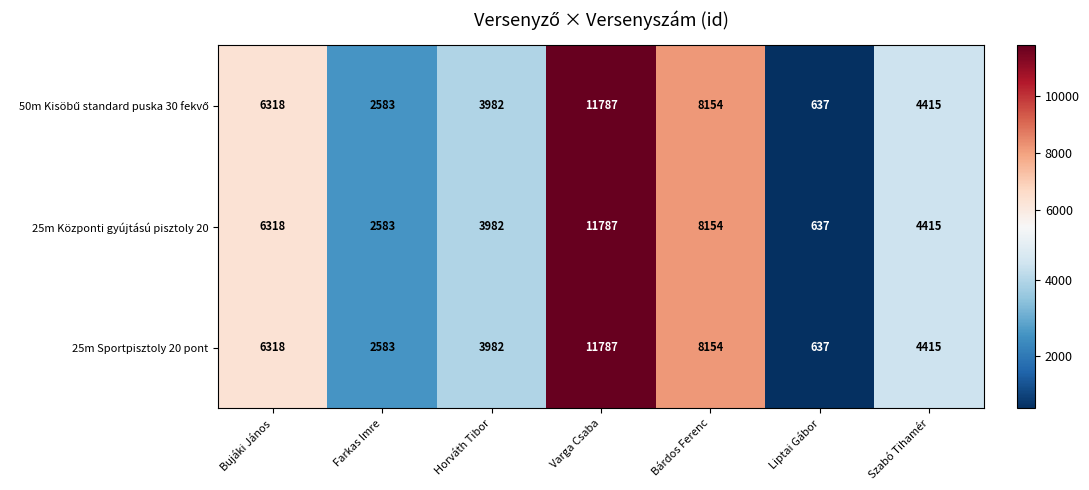

Rank the categories by 25m Sportpisztoly 20 pont value from highest to lowest.

Varga Csaba, Bárdos Ferenc, Bujáki János, Szabó Tihamér, Horváth Tibor, Farkas Imre, Liptai Gábor